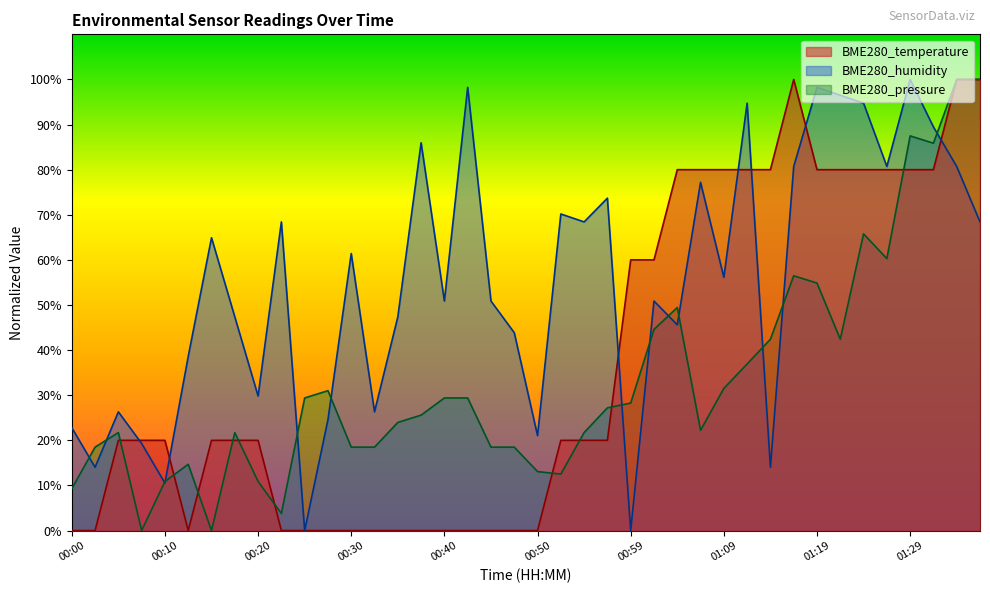

Does the chart display data point markers on the line(s)?

No